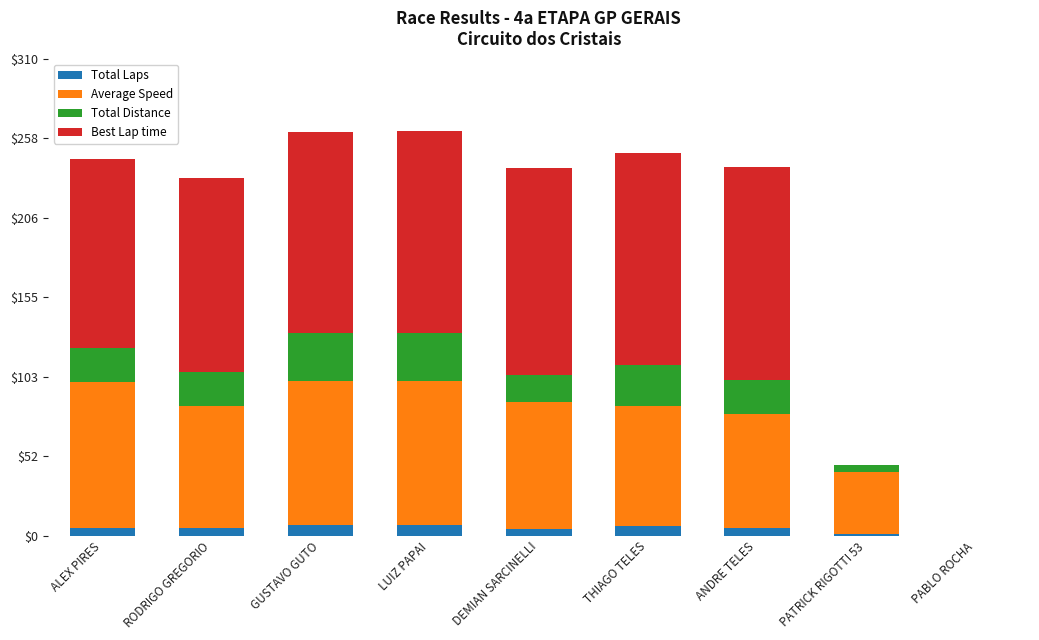

The Total Laps series shows 1.0 at PATRICK RIGOTTI 53. True or false?

True